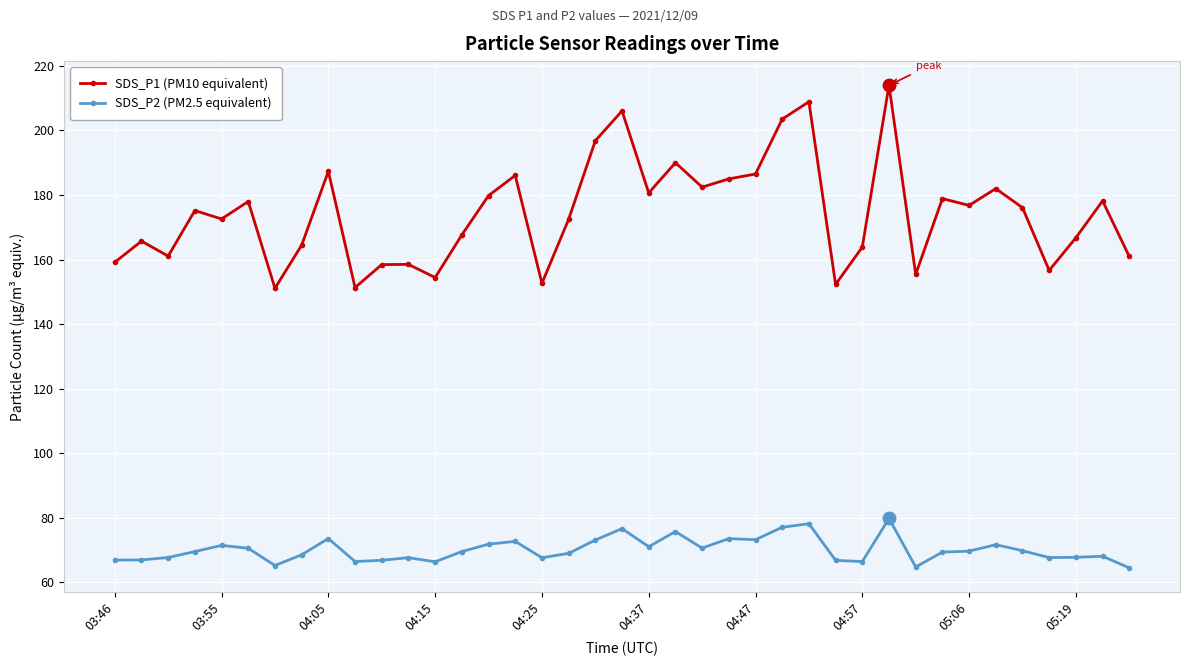

What is the minimum value shown in the chart?

64.5